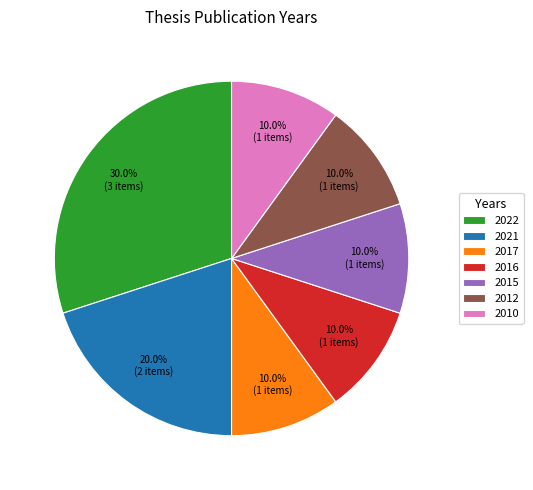

Which category has the biggest portion of the pie?

2022